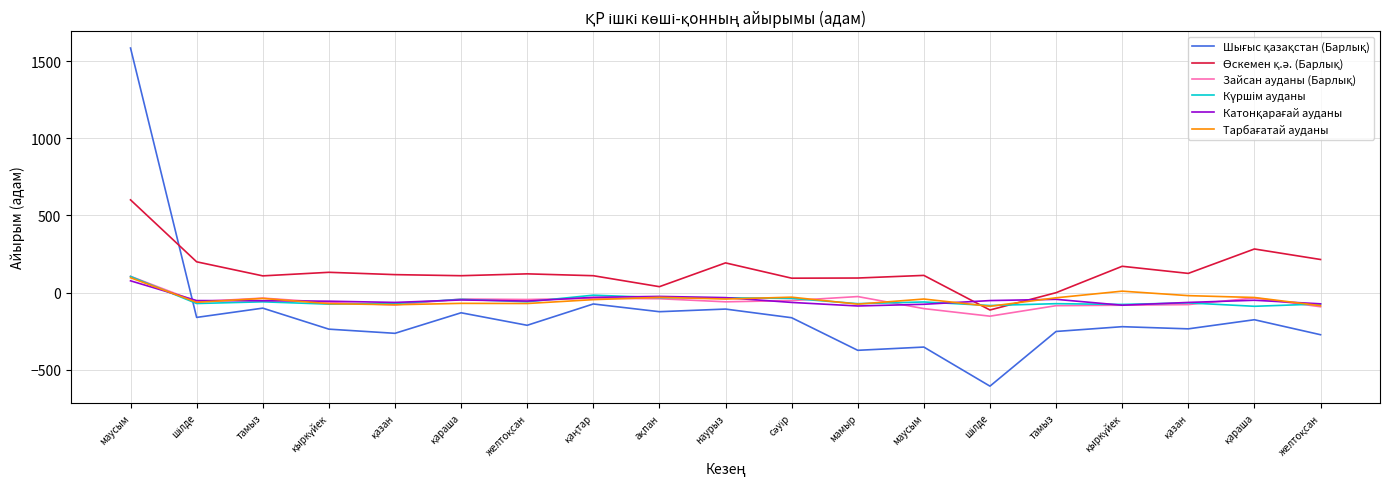

Between шілде and қазан, which is larger?

қазан